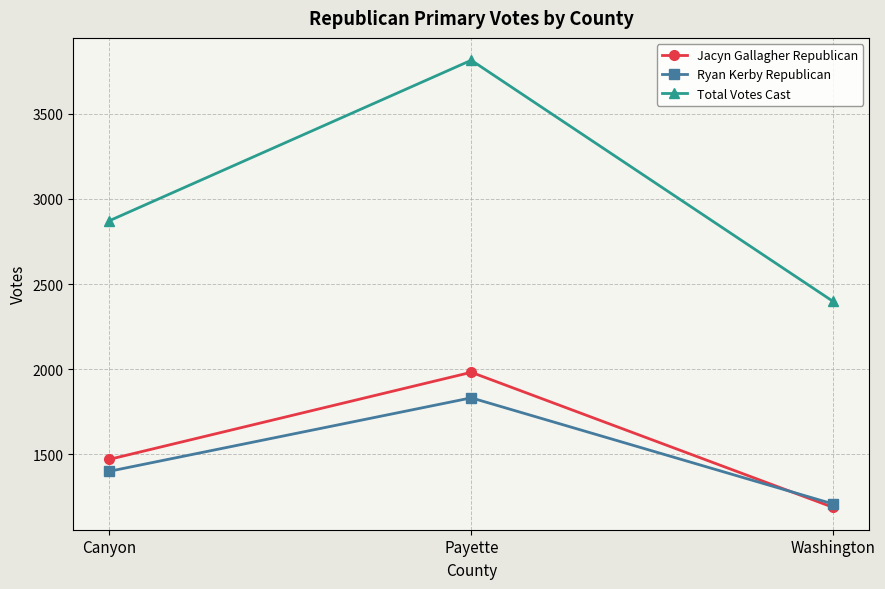

At which category is the sum across all series the highest?

Payette